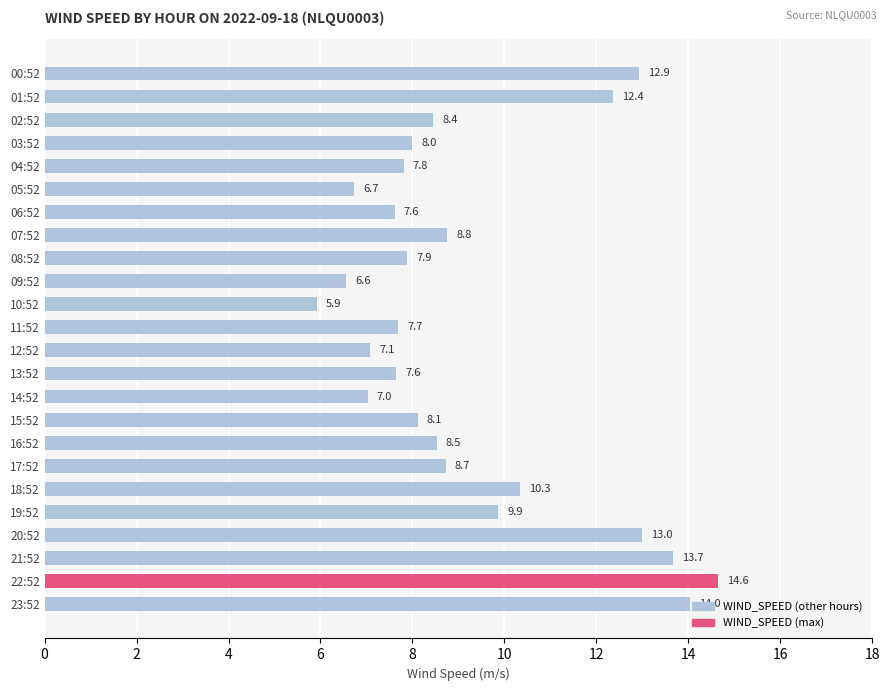

True or false: the data shows 9.9 at 06:52.

False